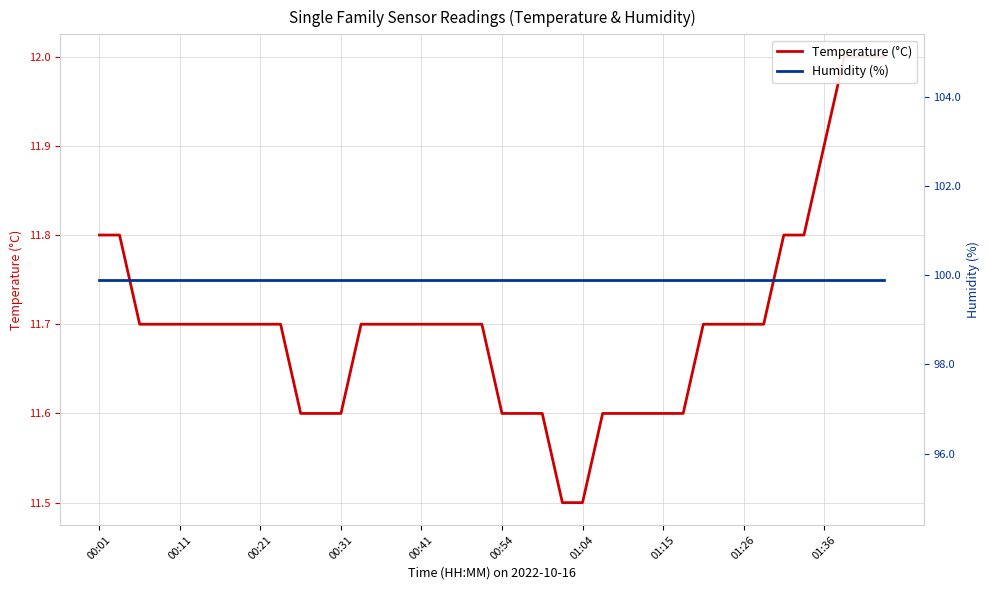

What is the difference between the highest and lowest values at 25?

88.3